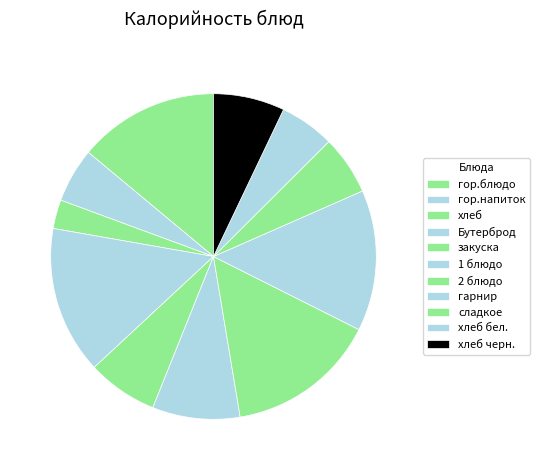

Count the number of slices in the pie.

11